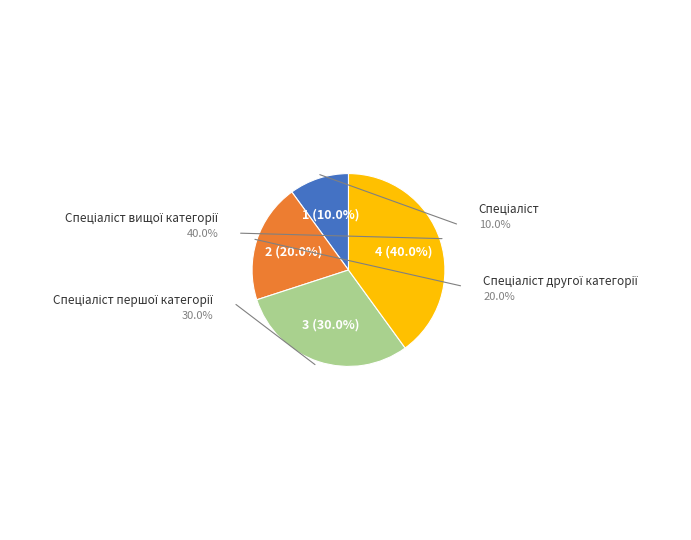

How many segments does this pie chart have?

4